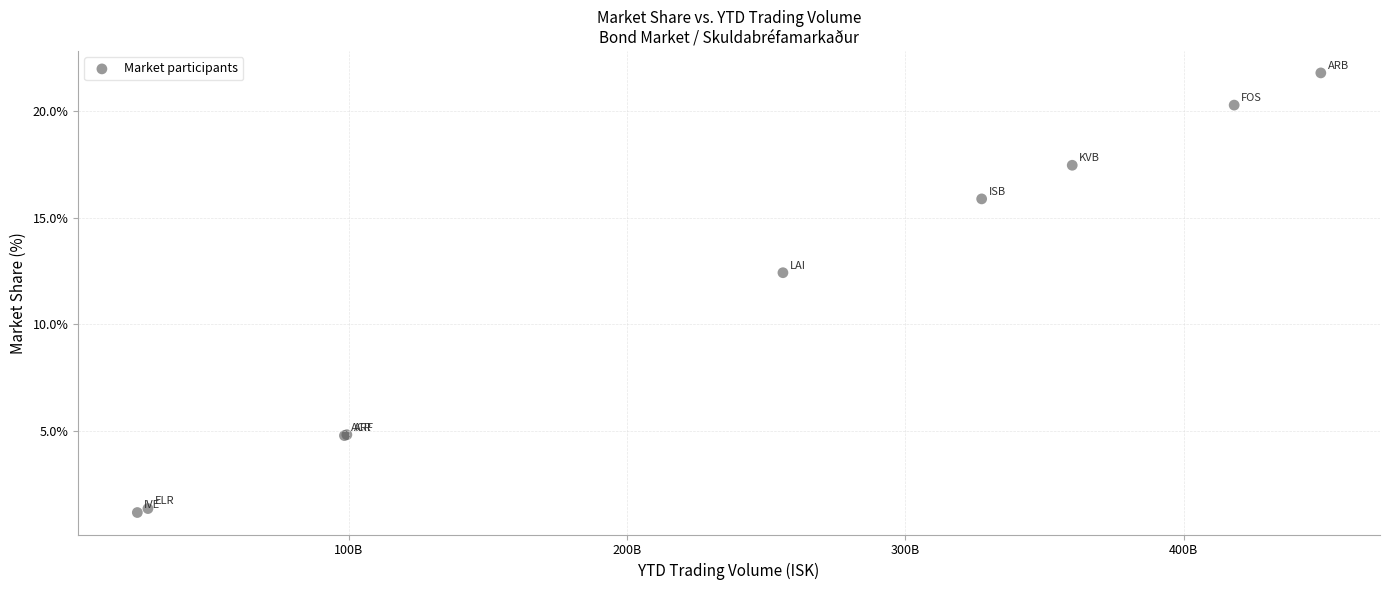

What Y value in the scatter plot is closest to 11?

12.4